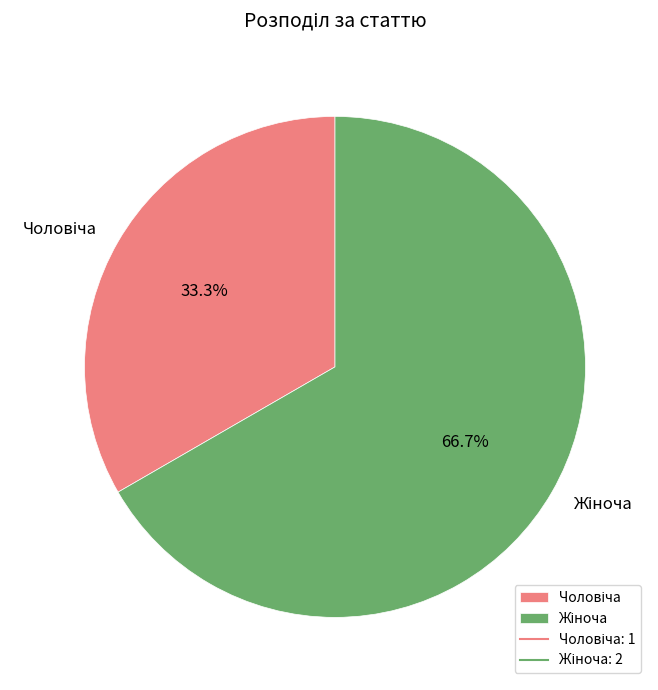

Does any single category account for the majority?

Yes